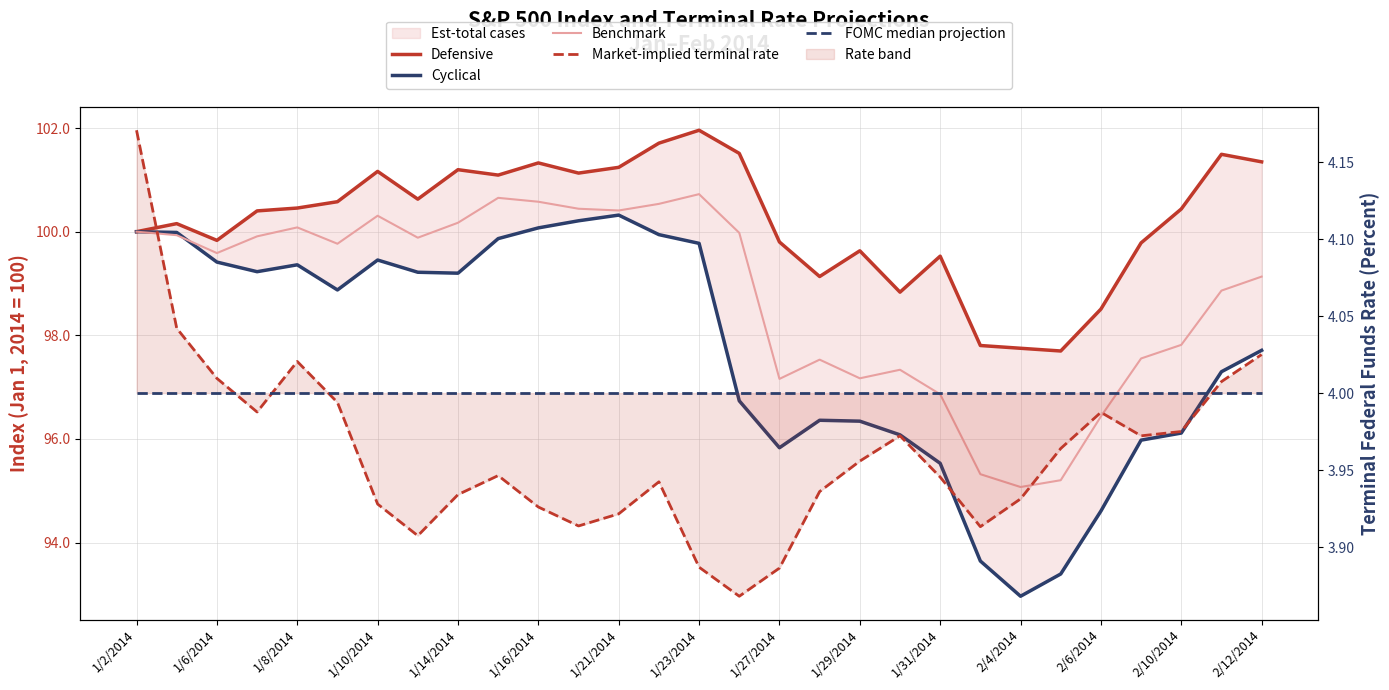

Is it true that FOMC median projection equals 4.0 at 2/4/2014?

True